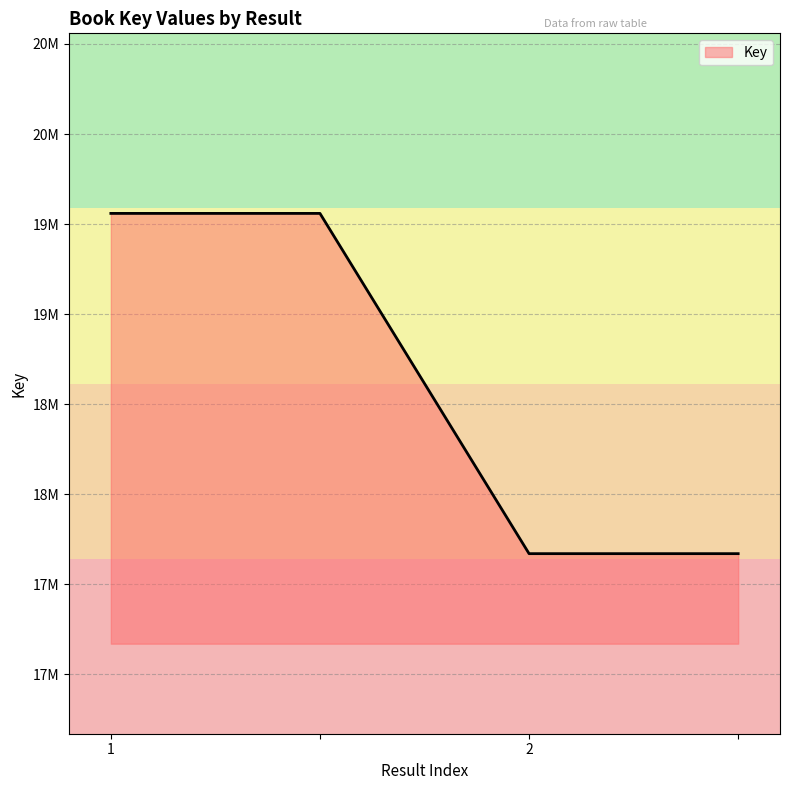

Does the chart have visible grid lines?

Yes